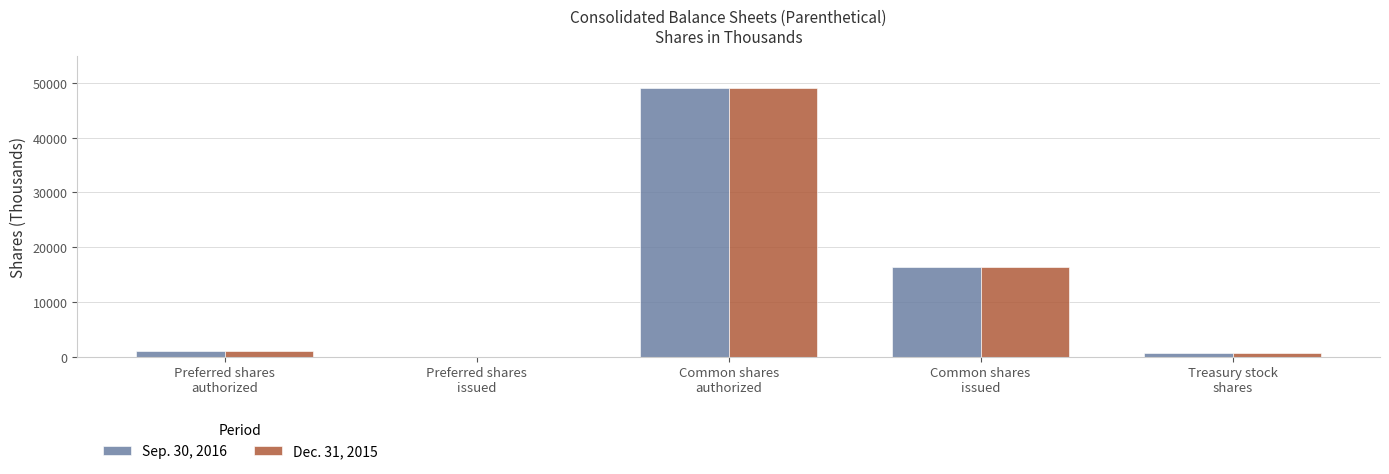

What is the greatest value displayed?

49000